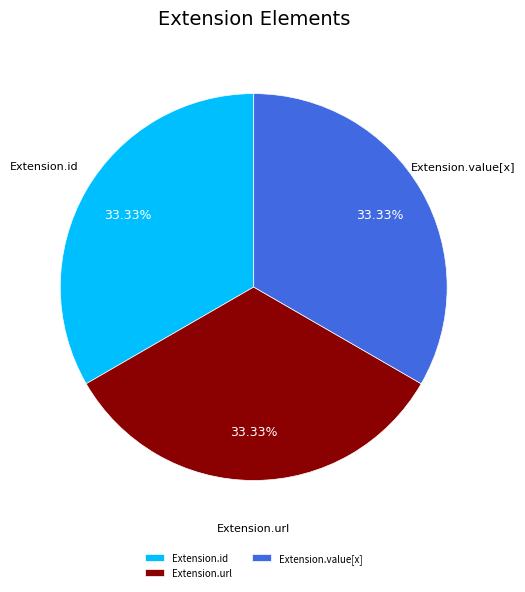

True or false: Extension.value[x] accounts for 25% of the total.

False